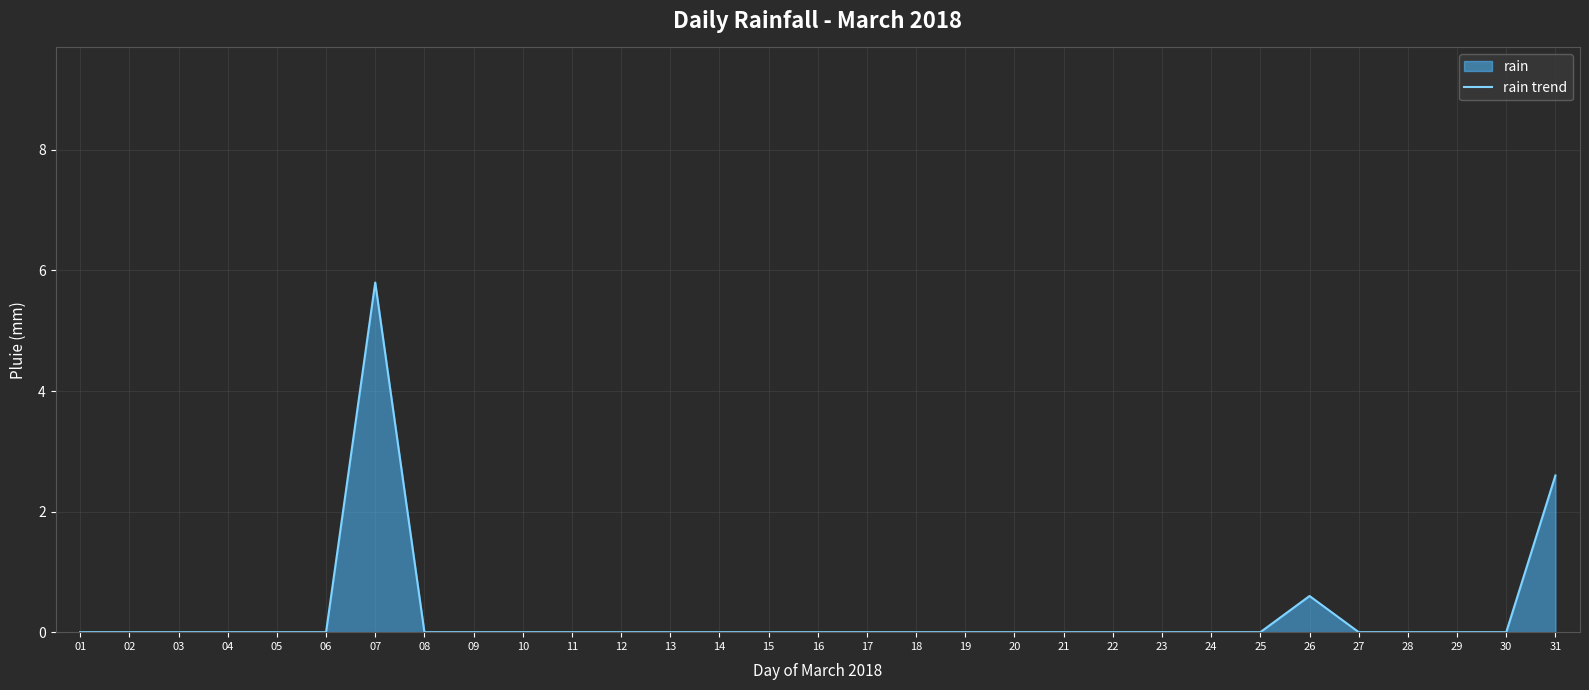

Between 02 and 24, which is larger?

02